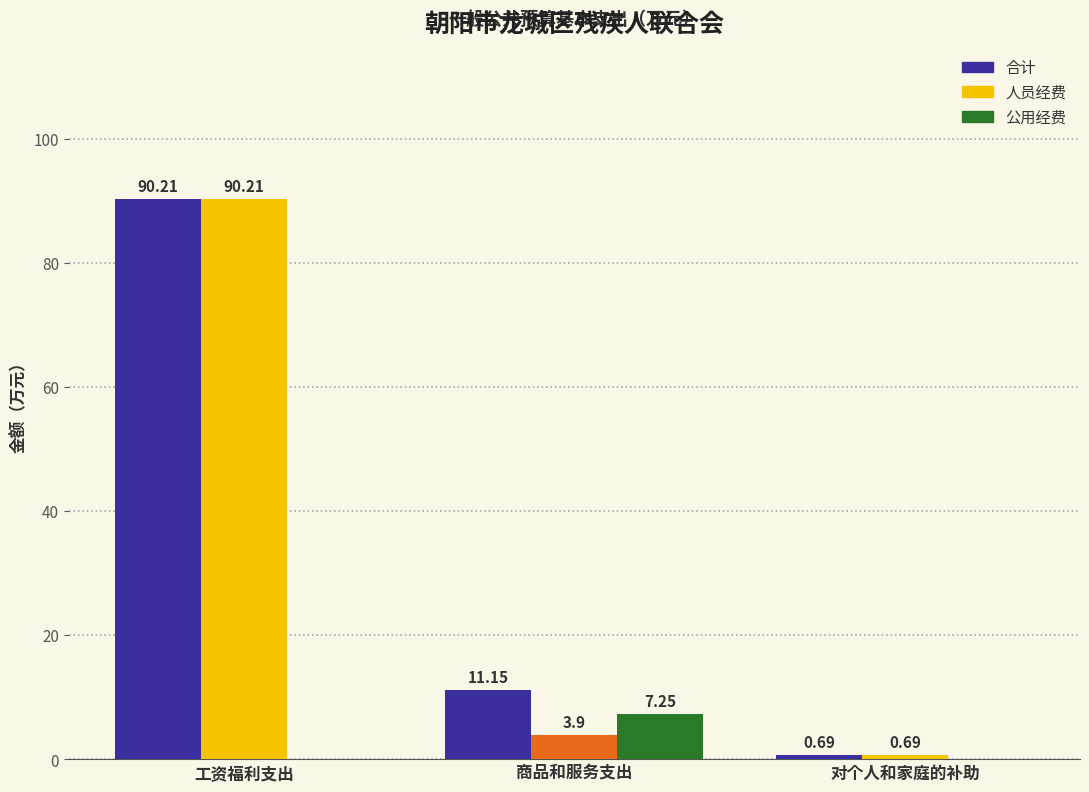

Between 工资福利支出 and 商品和服务支出, which series saw the biggest shift?

人员经费